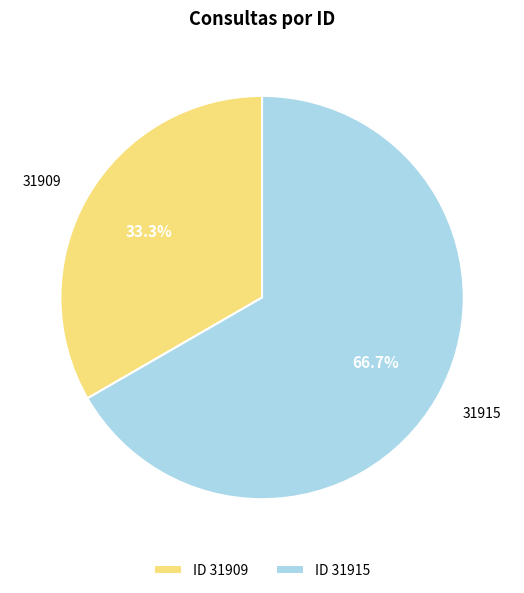

Which category has the biggest portion of the pie?

31915